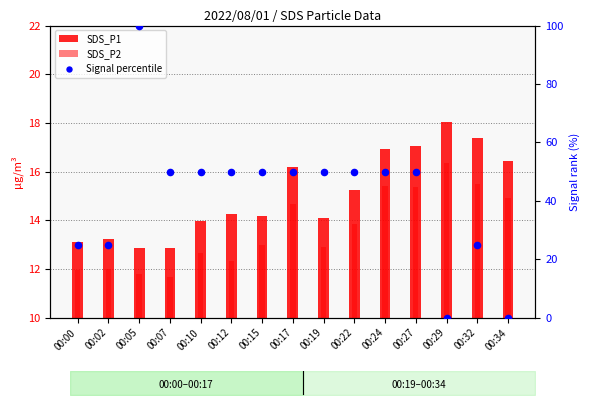

Which series reaches the maximum Y coordinate?

Signal percentile